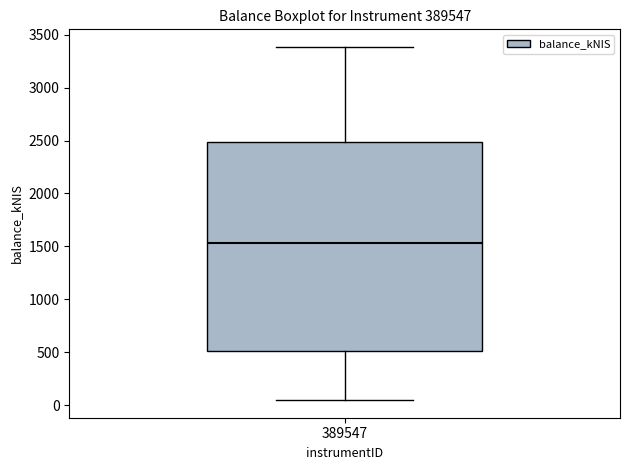

Read this box plot against the y-axis: the position of the median line, the range covered by the box, and the ends of both whiskers. The values are not printed on the chart, so give them approximately, as read against the axis.

median 1550, box 500 to 2500, whiskers 50 to 3400